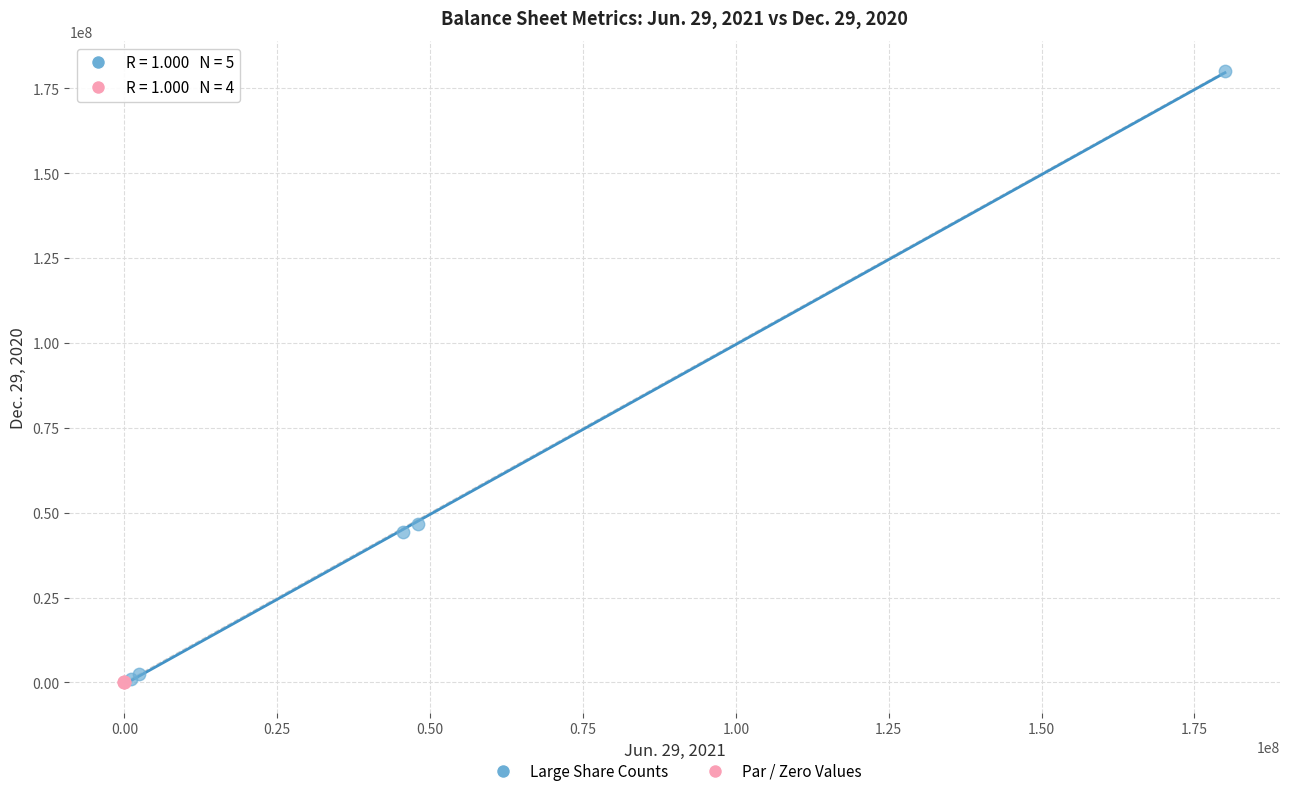

Which series has the widest spread of Y values?

Large Share Counts